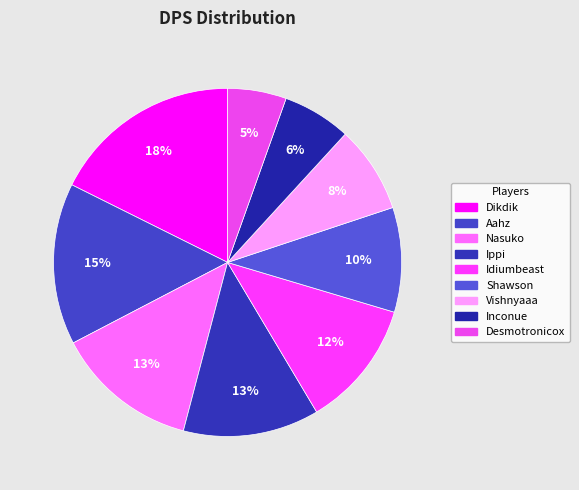

The Idiumbeast slice represents 18% of the pie. True or false?

False